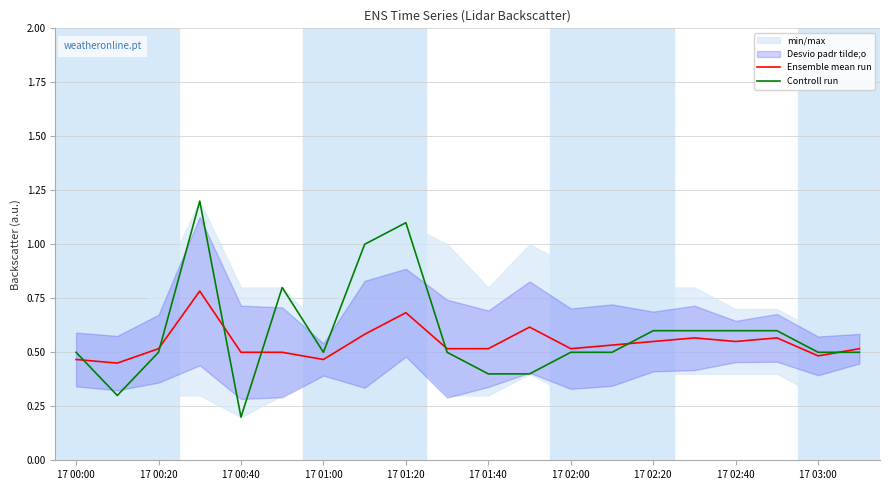

What is the difference between the maximum and minimum values in the Controll run series?

1.0